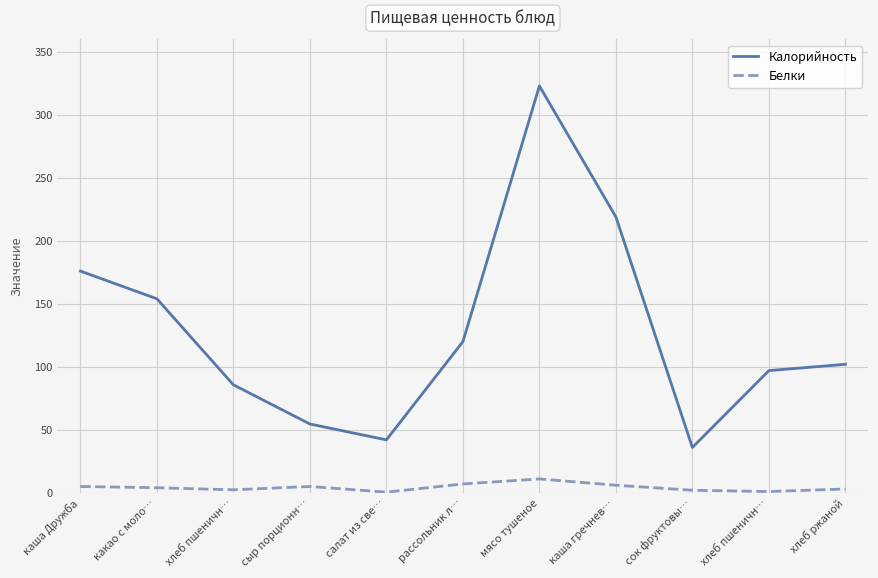

How many lines are shown in the chart?

2